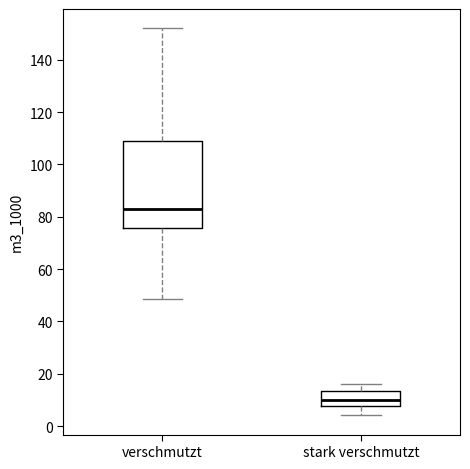

Where does the median line of the box for verschmutzt sit on the y-axis? The values are not printed on the chart, so give them approximately, as read against the axis.

82